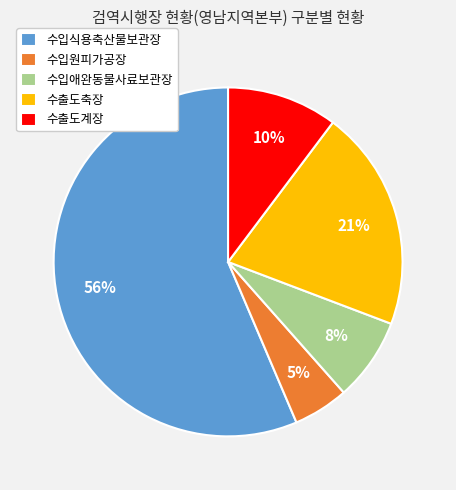

Which has a higher value, 수입애완동물사료보관장 or 수입식용축산물보관장?

수입식용축산물보관장